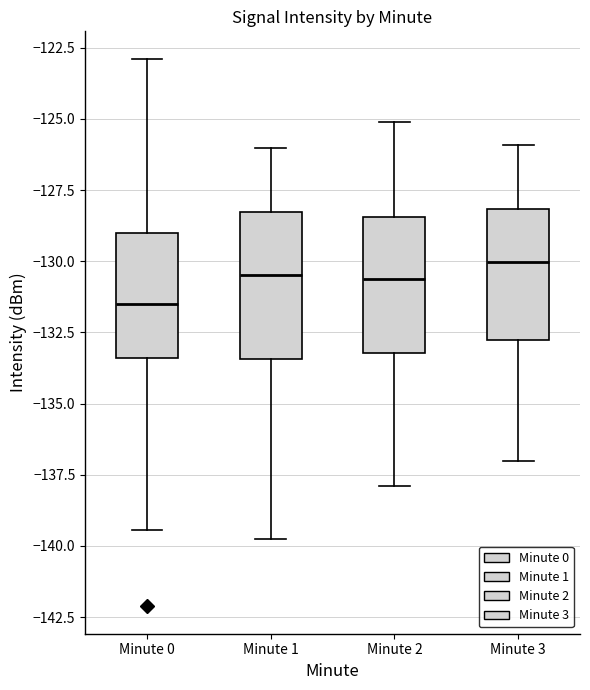

Reading left to right, read every box against the y-axis: the position of its median line, the range the box covers, and the ends of its whiskers. The values are not printed on the chart, so give them approximately, as read against the axis.

Minute 0: median -131.5, box -133.5 to -129.0, whiskers -139.5 to -123.0
Minute 1: median -130.5, box -133.5 to -128.5, whiskers -140.0 to -126.0
Minute 2: median -130.5, box -133.0 to -128.5, whiskers -138.0 to -125.0
Minute 3: median -130.0, box -133.0 to -128.0, whiskers -137.0 to -126.0